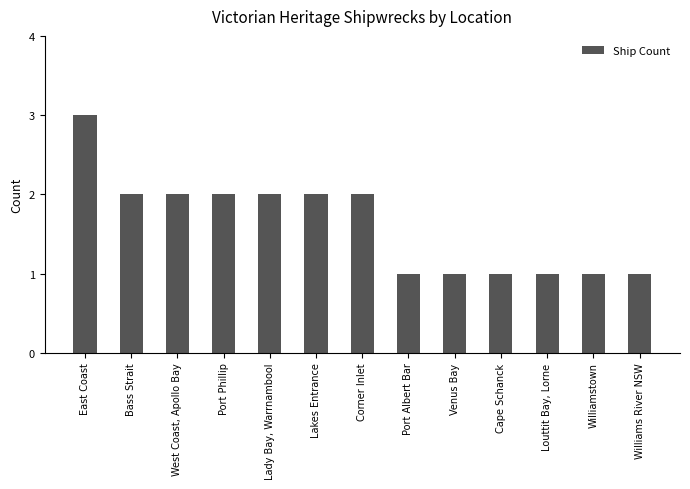

What is the label of the 5th bar from the right?

Venus Bay